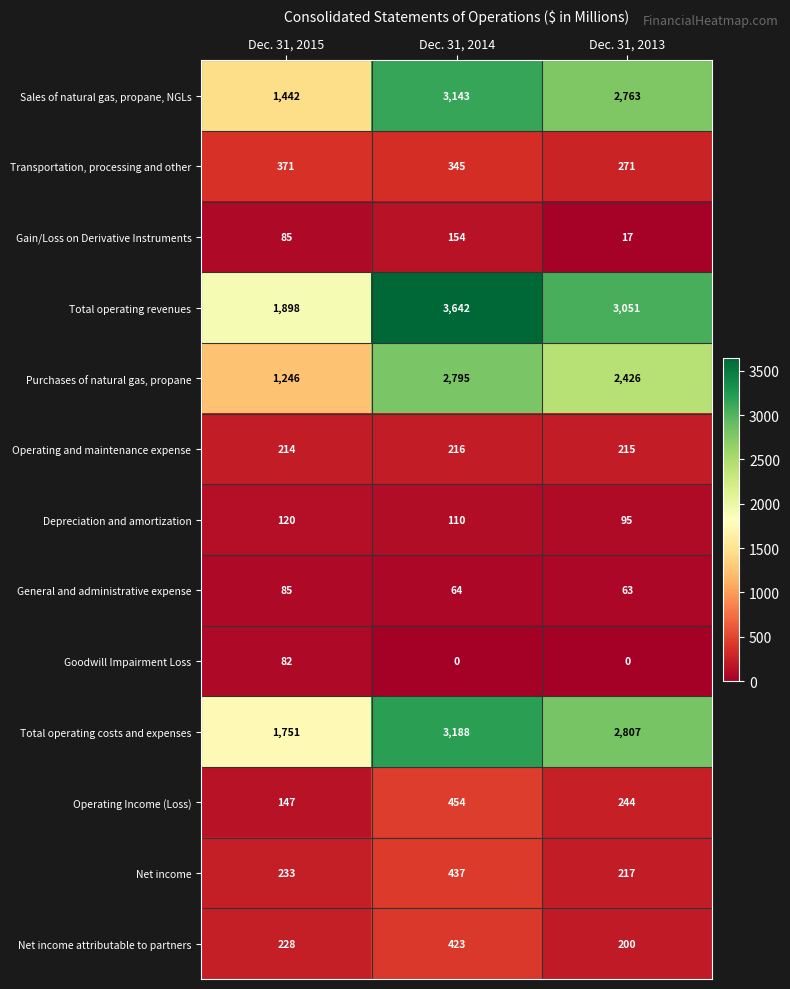

Between Dec. 31, 2015 and Dec. 31, 2013, which series saw the biggest shift?

Sales of natural gas, propane, NGLs